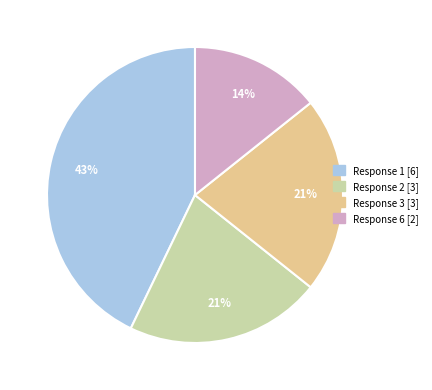

How many slices are in this pie chart?

4